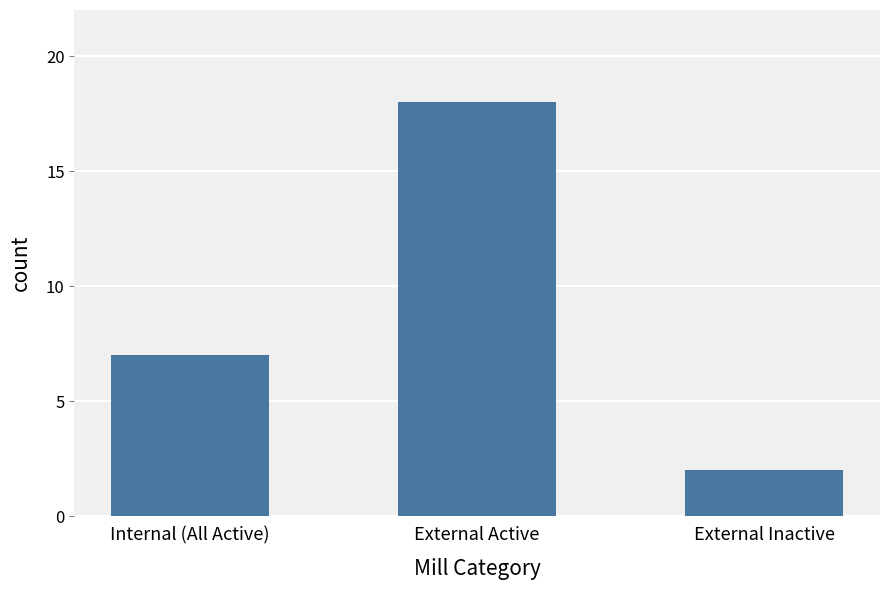

What is the label of the 2nd bar from the left?

External Active